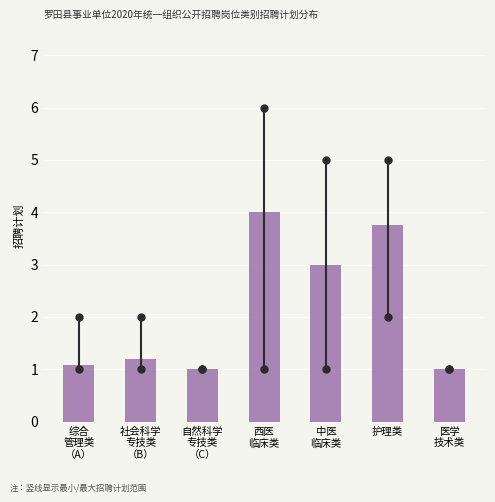

Reading left to right, list all the values displayed in this chart.

1.1	1.2	1.0	4.0	3.0	3.8	1.0